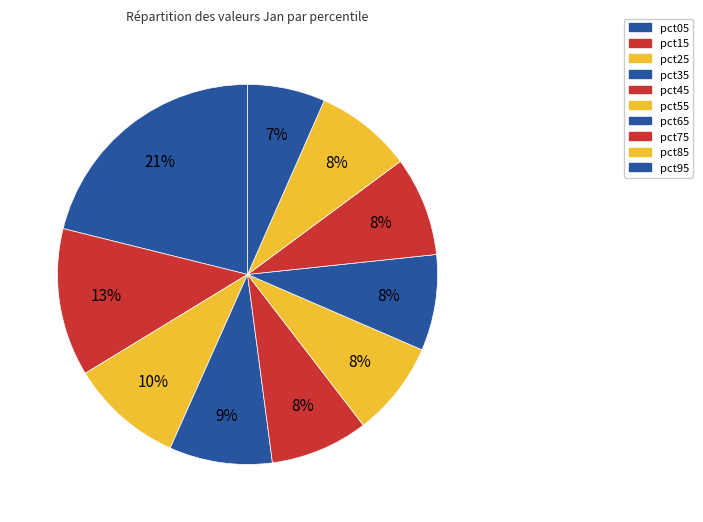

Which has a higher value, pct45 or pct25?

pct25